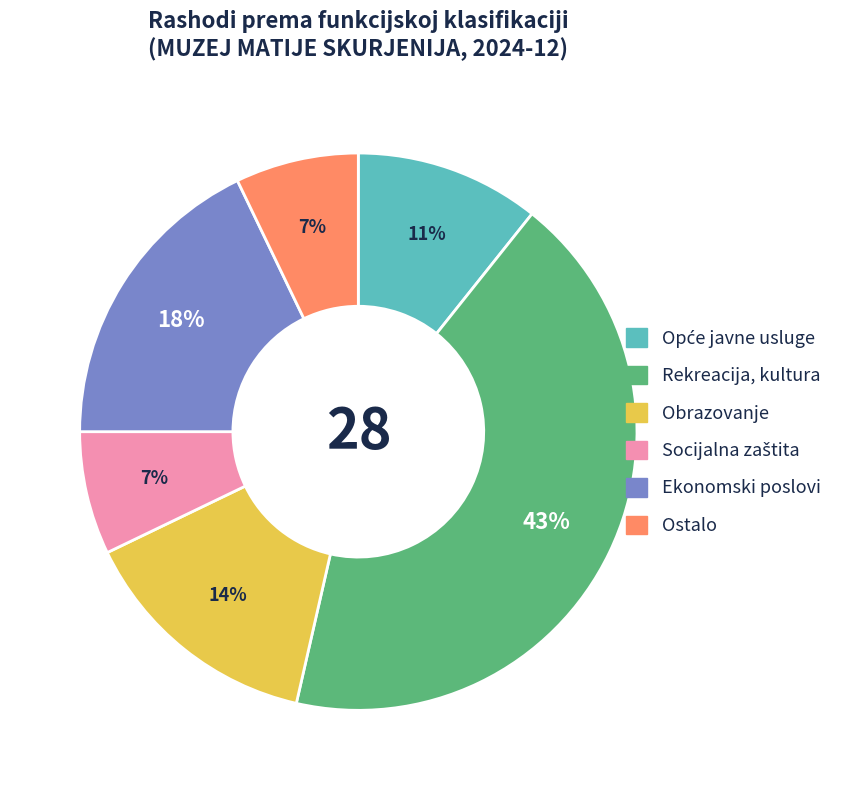

To the nearest percent, what is the average slice percentage?

17%